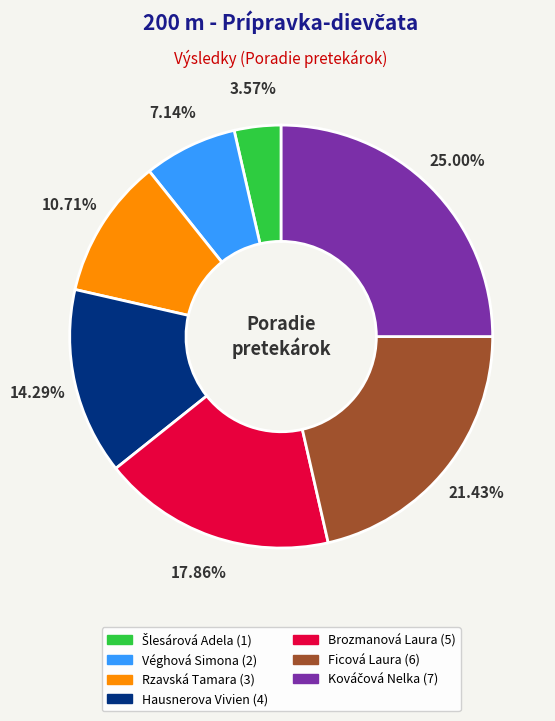

To the nearest percent, what portion does Hausnerova Vivien represent?

14%